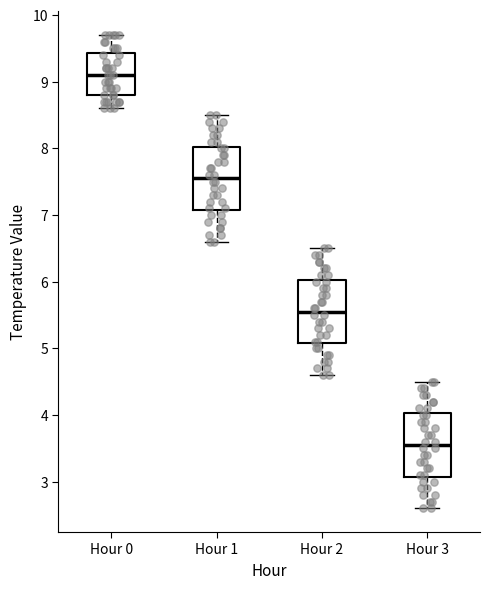

Reading left to right, transcribe this box plot: for each box, give where its median line is, the range the box spans, and where its two whiskers end, as read against the y-axis. The values are not printed on the chart, so give them approximately, as read against the axis.

Hour 0: median 9.1, box 8.8 to 9.4, whiskers 8.6 to 9.7
Hour 1: median 7.6, box 7.1 to 8.0, whiskers 6.6 to 8.5
Hour 2: median 5.6, box 5.1 to 6.0, whiskers 4.6 to 6.5
Hour 3: median 3.6, box 3.1 to 4.0, whiskers 2.6 to 4.5